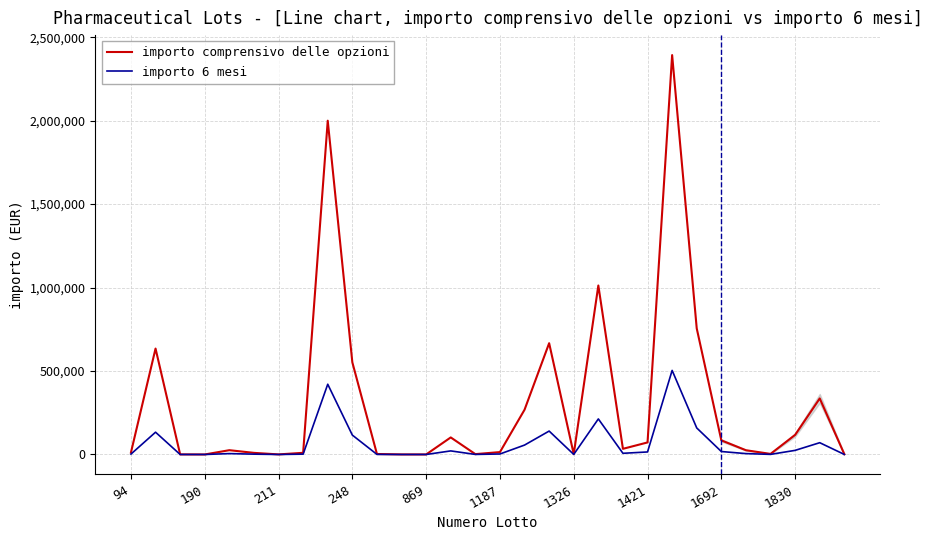

What is the sum of all importo comprensivo delle opzioni values?

9139773.0